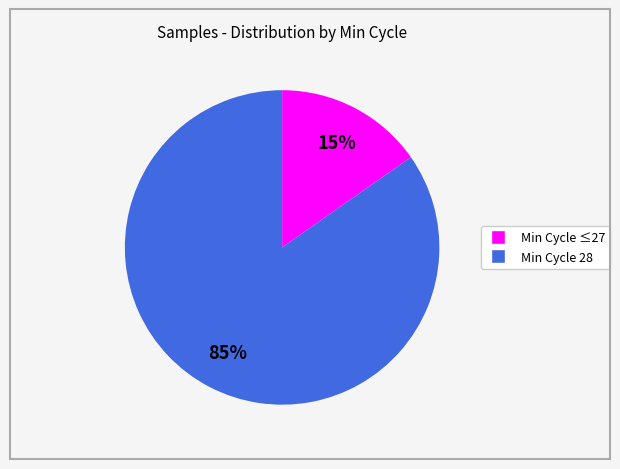

Is there any slice that represents more than half of the pie?

Yes